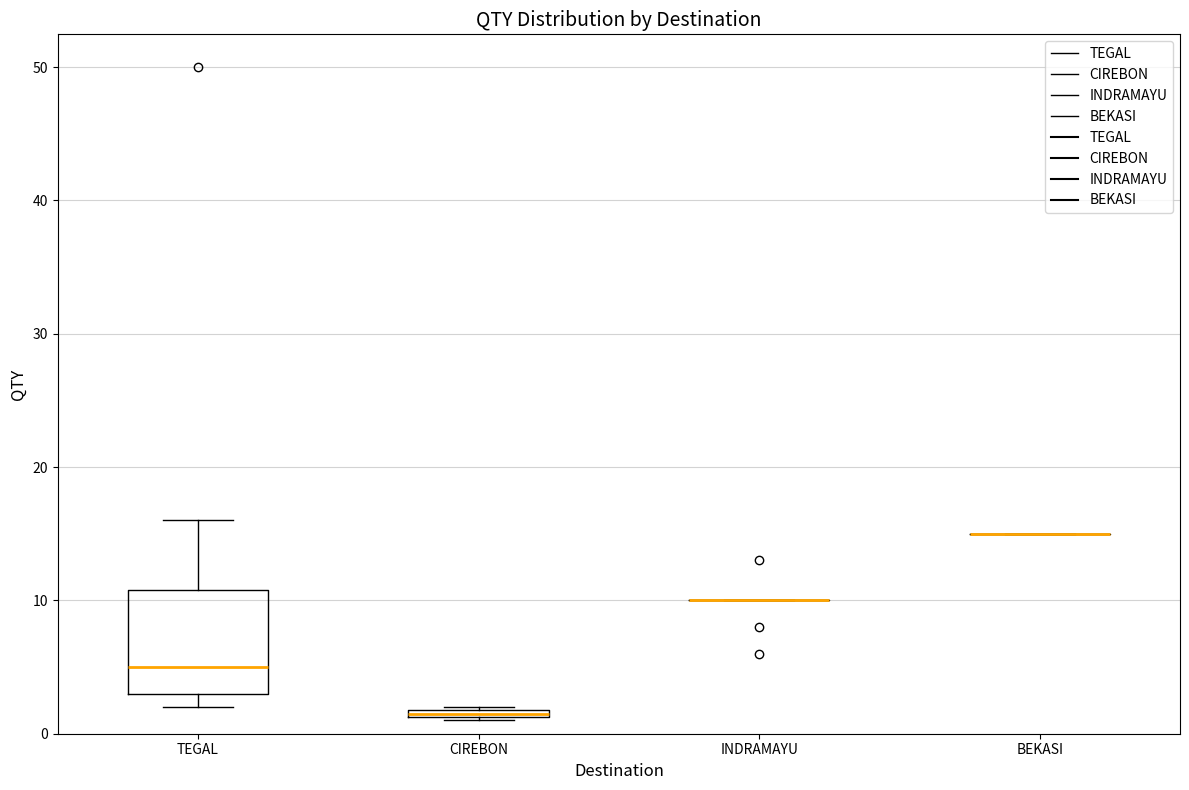

Comparing the boxes themselves (not the whiskers), which one is the tallest?

TEGAL